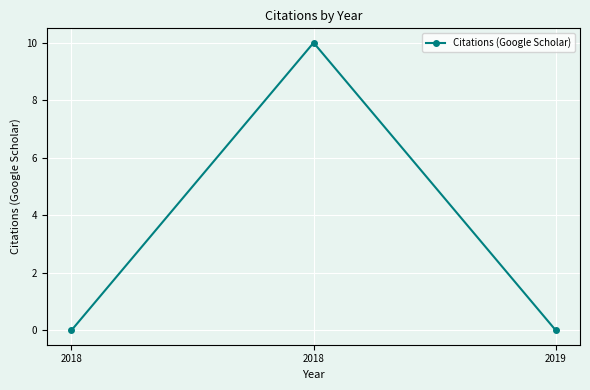

Count the number of categories in the chart.

3